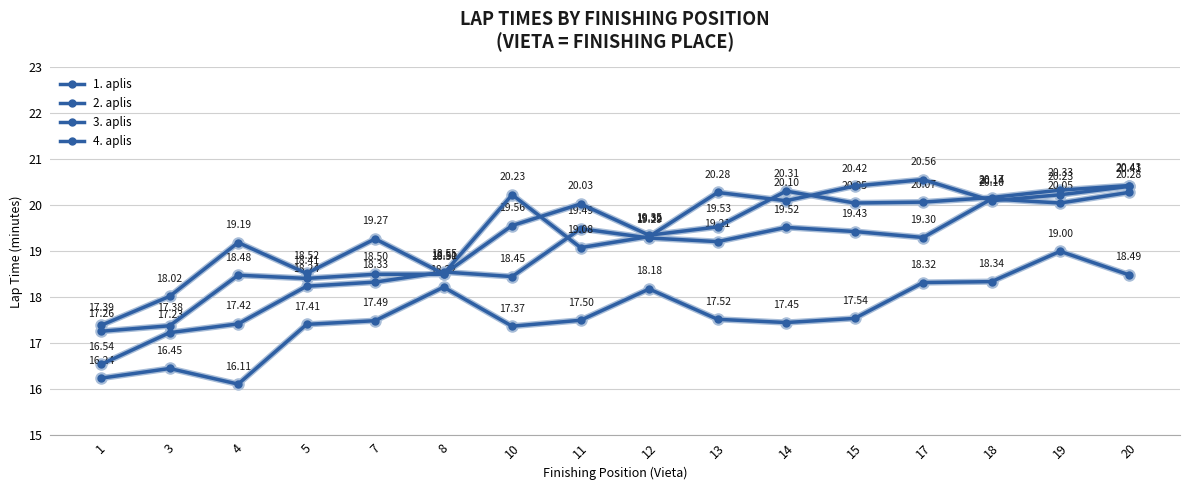

Rank the categories by 1. aplis value from lowest to highest.

4, 1, 3, 10, 5, 14, 7, 11, 13, 15, 12, 8, 17, 18, 20, 19